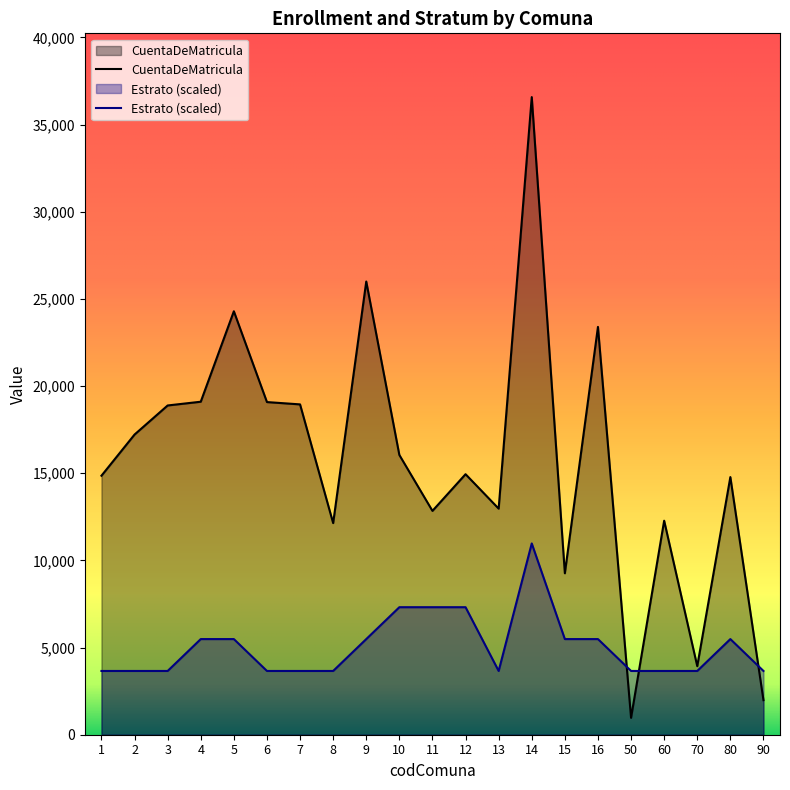

What is the difference between the second highest and second lowest values in the Estrato series?

3658